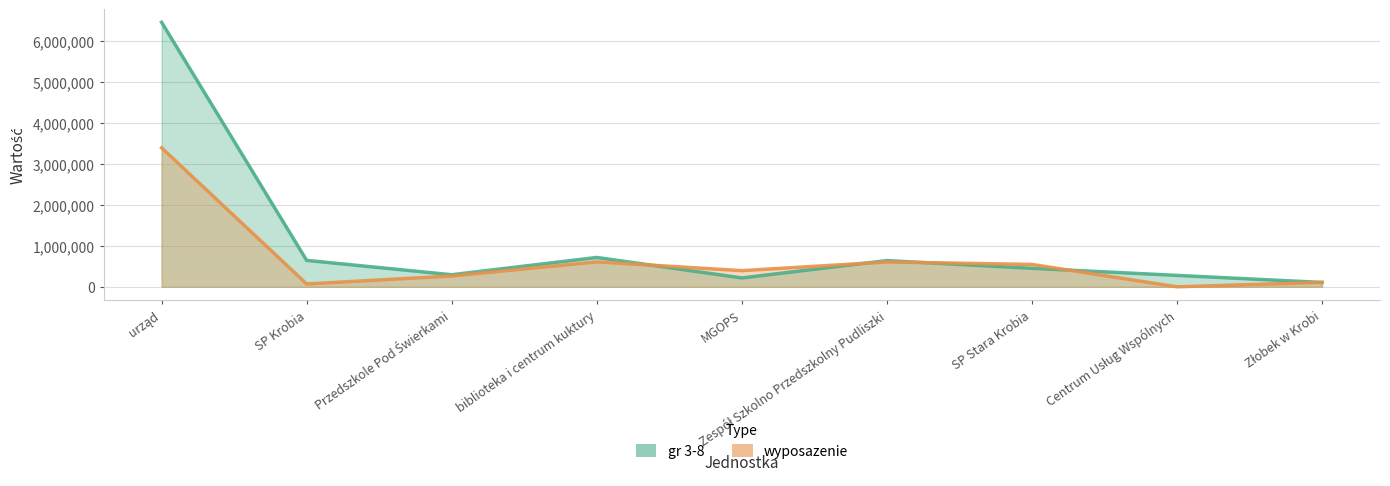

How many lines are shown in the chart?

2